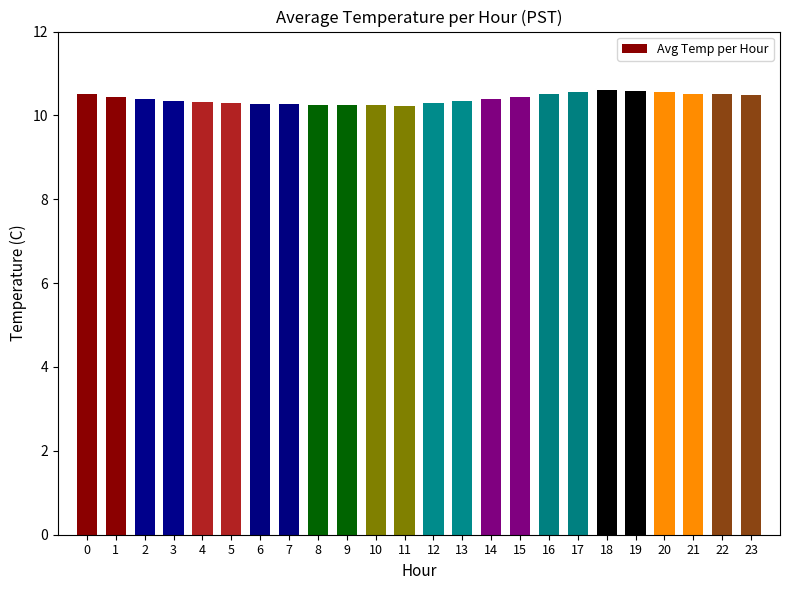

The value at 10 is 2.9. True or false?

False